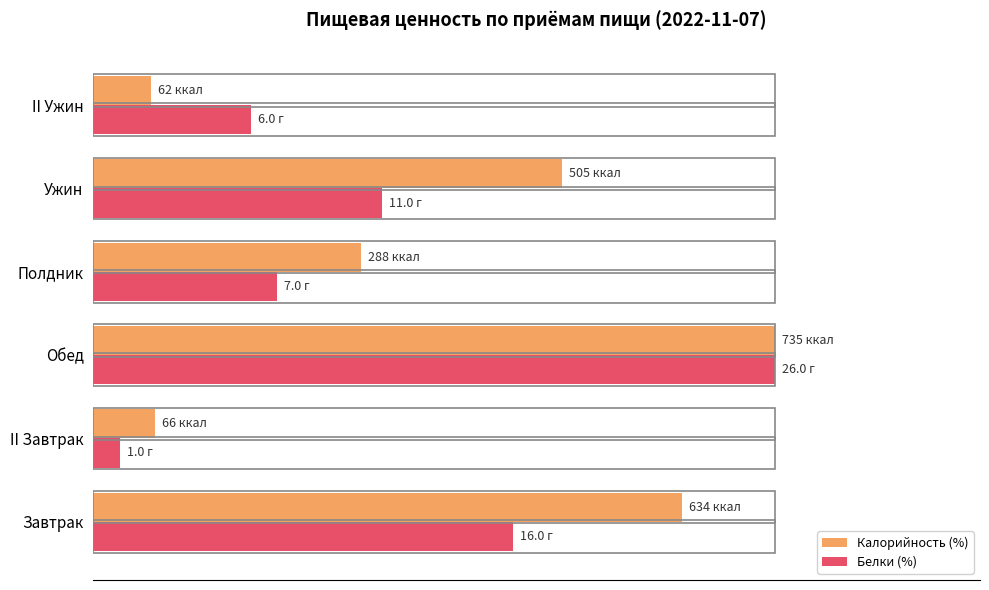

What are all the series names shown in the legend?

Калорийность (%), Белки (%)